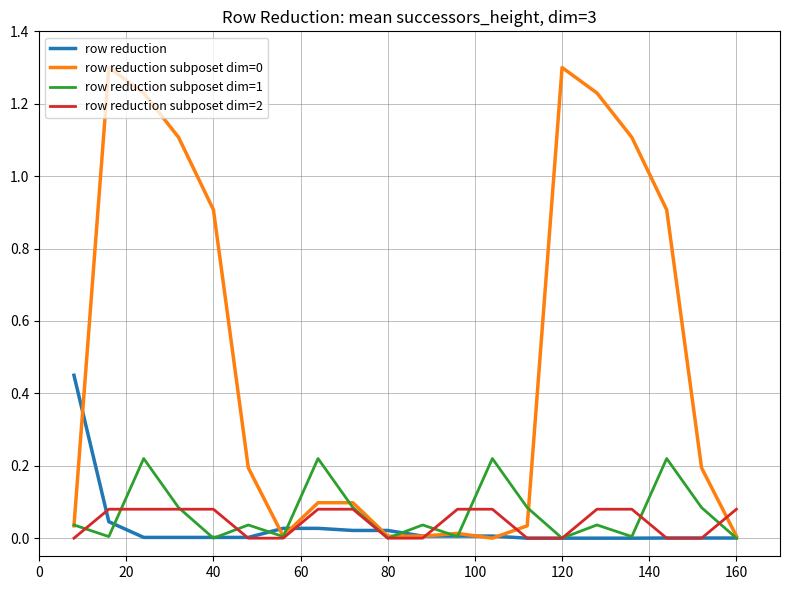

What is the greatest value displayed?

1.3